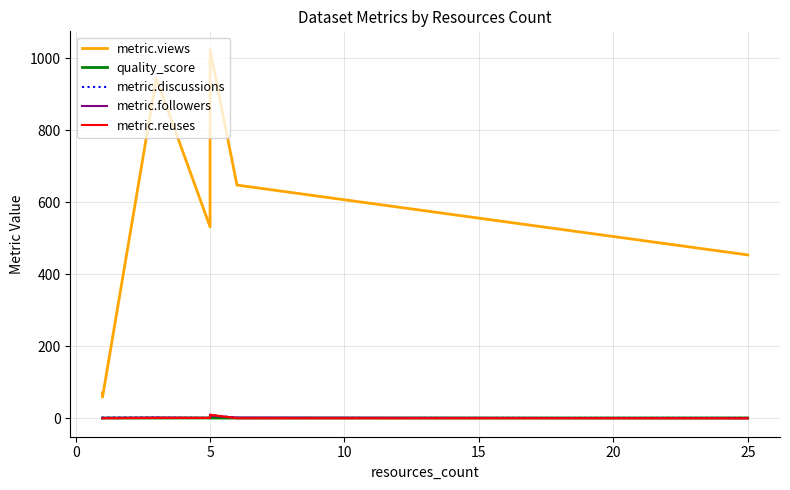

What is the difference between the maximum and minimum values in the metric.followers series?

7.0